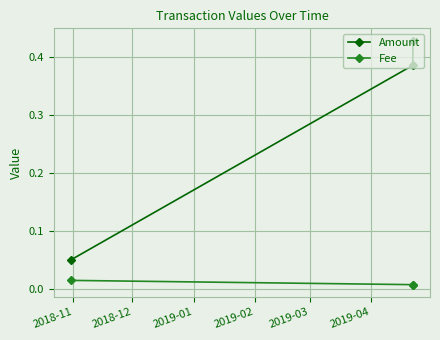

What is the average value of the Amount series?

0.3